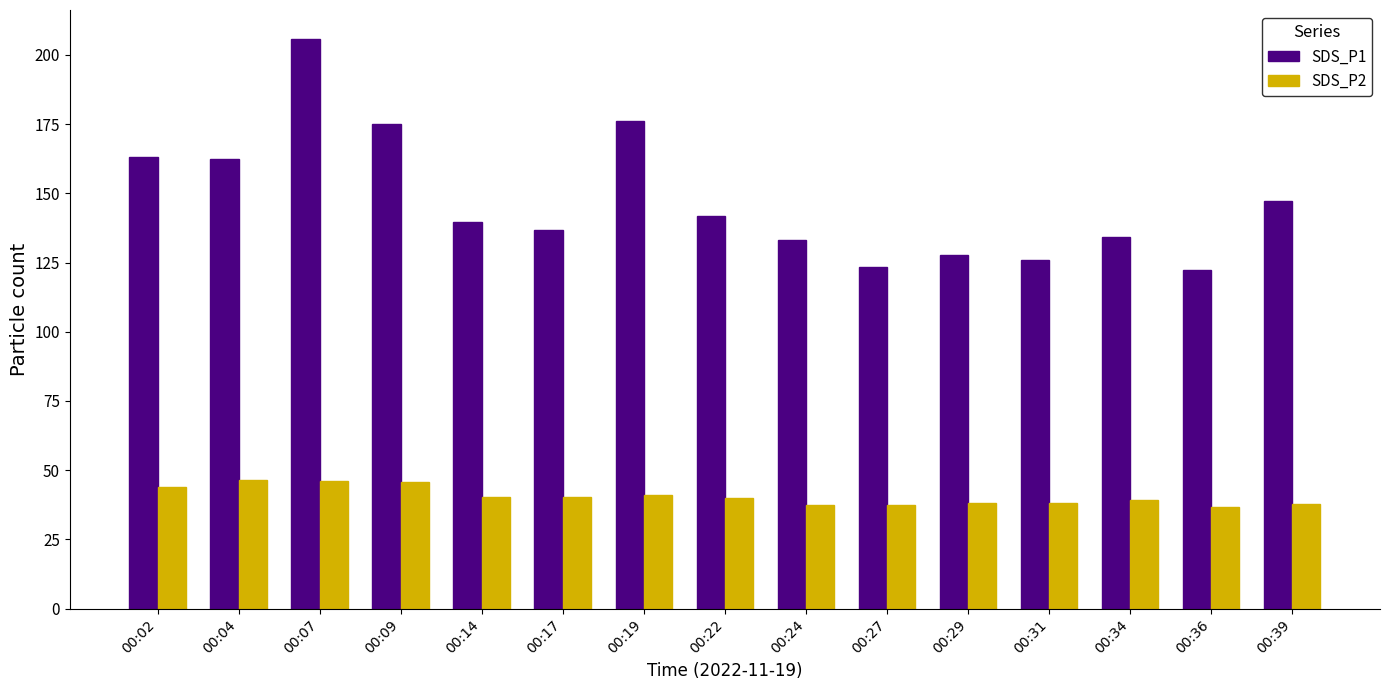

Rank the series by their average value, from highest to lowest.

SDS_P1, SDS_P2